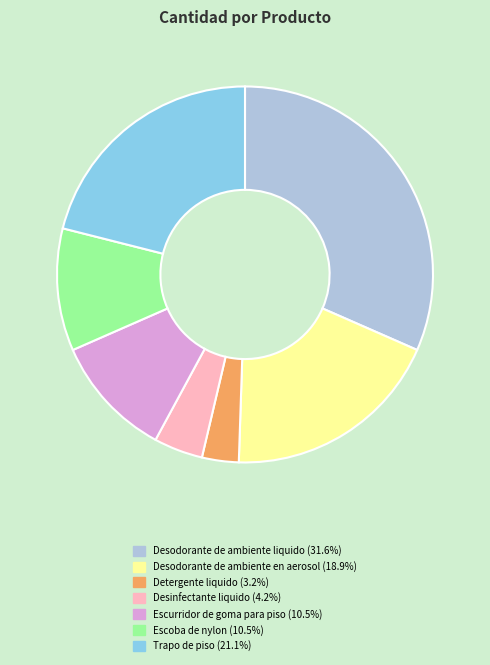

Is there any slice that represents more than half of the pie?

No